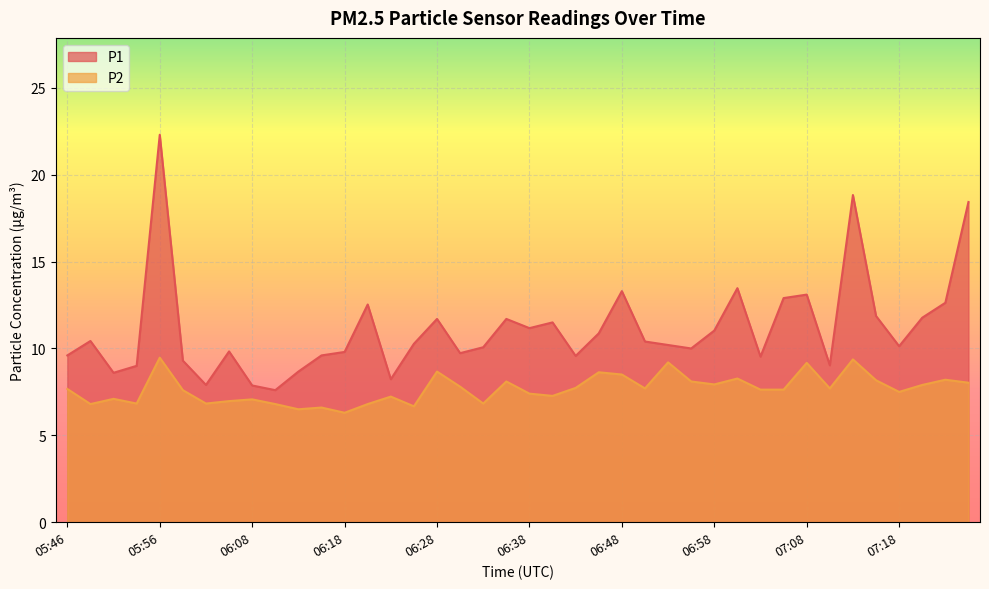

At which label does P2 reach its peak?

05:56